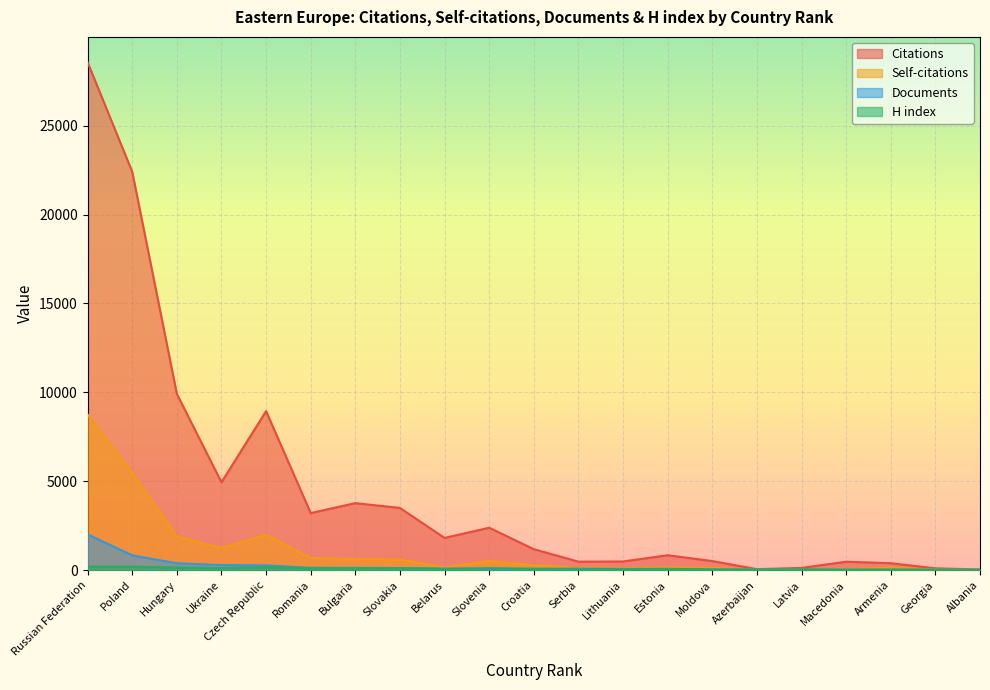

What is the spread (max minus min) of values at Georgia?

89